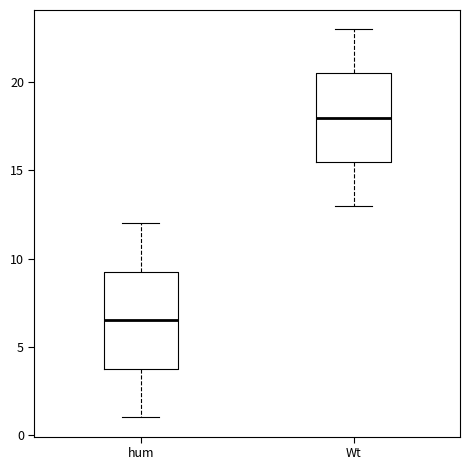

Reading left to right, transcribe this box plot: for each box, give where its median line is, the range the box spans, and where its two whiskers end, as read against the y-axis. The values are not printed on the chart, so give them approximately, as read against the axis.

hum: median 6.5, box 4.0 to 9.5, whiskers 1.0 to 12.0
Wt: median 18.0, box 15.5 to 20.5, whiskers 13.0 to 23.0